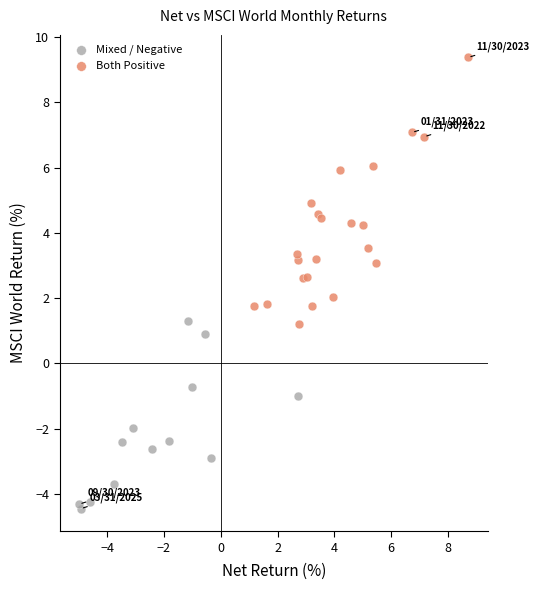

Which series contains the highest Y value?

Both Positive